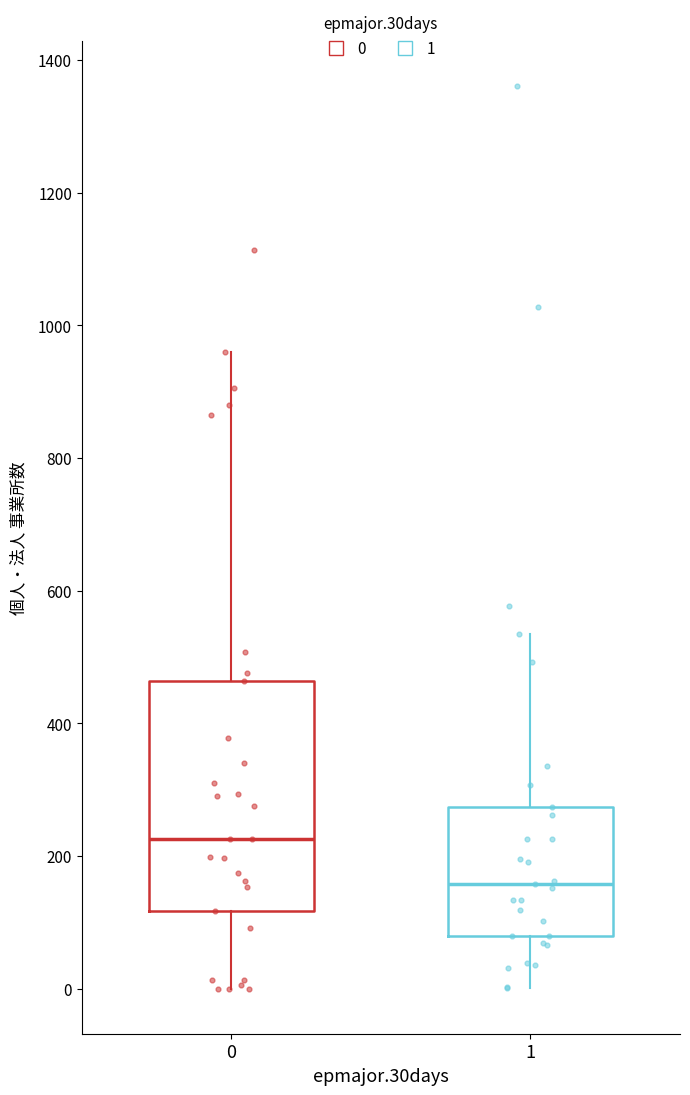

Which box has the highest median line?

0